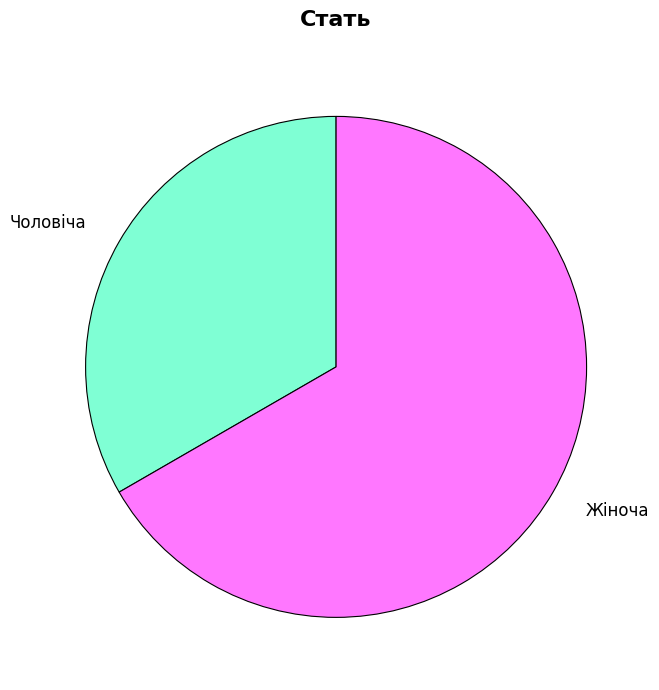

Is there a majority slice in this chart?

Yes